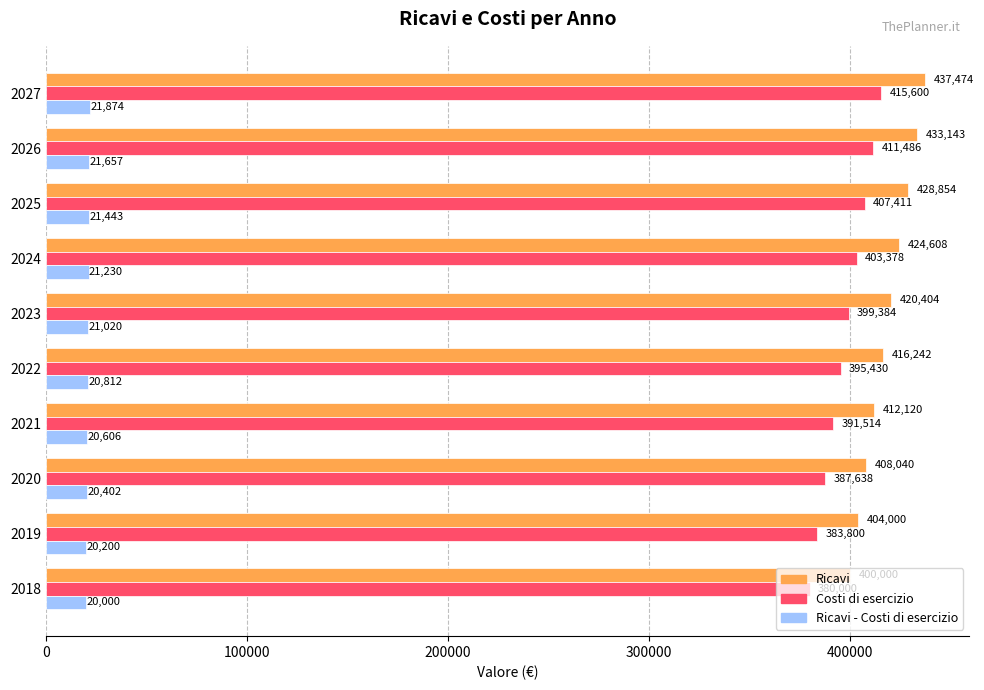

What is the maximum value shown in the chart?

437474.1